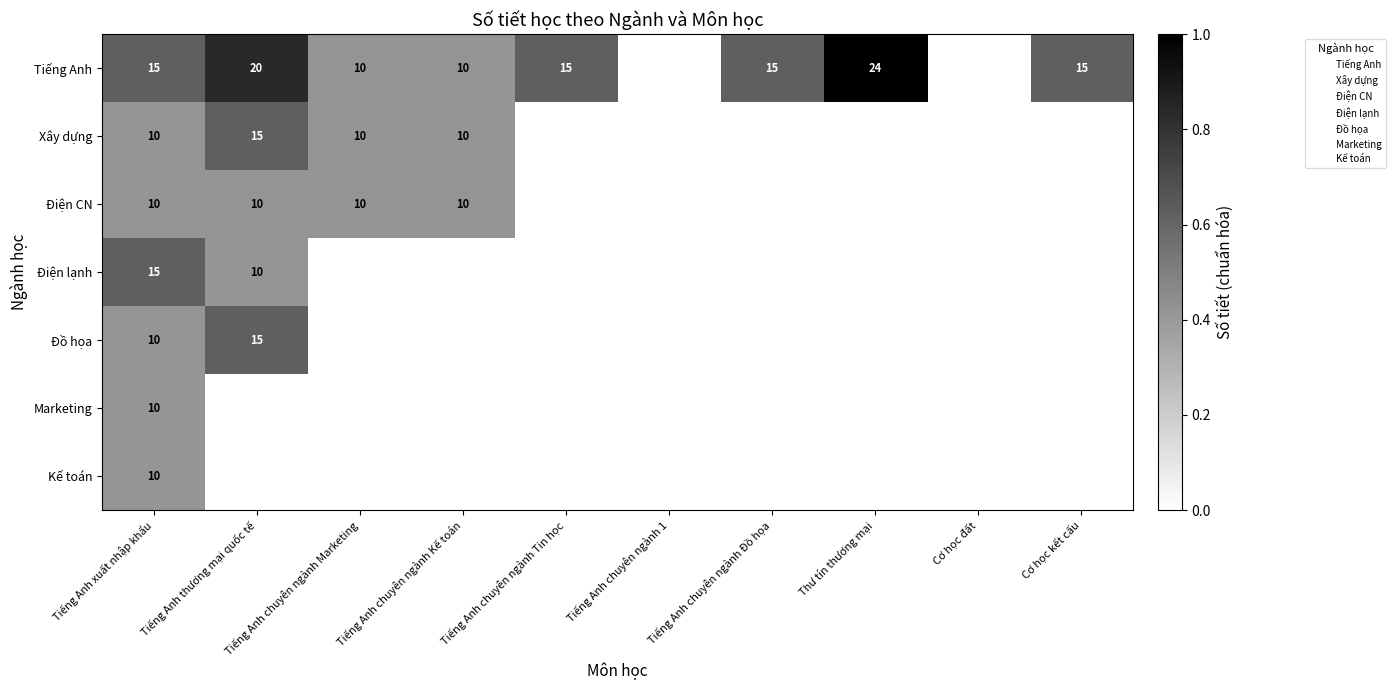

Reading left to right, transcribe all the data shown in this chart.

Tiếng Anh: Tiếng Anh xuất nhập khẩu=0.6	Tiếng Anh thương mại quốc tế=0.8	Tiếng Anh chuyên ngành Marketing=0.4	Tiếng Anh chuyên ngành Kế toán=0.4	Tiếng Anh chuyên ngành Tin học=0.6	Tiếng Anh chuyên ngành 1=0.0	Tiếng Anh chuyên ngành Đồ họa=0.6	Thư tín thương mại=1.0	Cơ học đất=0.0	Cơ học kết cấu=0.6
Xây dựng: Tiếng Anh xuất nhập khẩu=0.4	Tiếng Anh thương mại quốc tế=0.6	Tiếng Anh chuyên ngành Marketing=0.4	Tiếng Anh chuyên ngành Kế toán=0.4	Tiếng Anh chuyên ngành Tin học=0.0	Tiếng Anh chuyên ngành 1=0.0	Tiếng Anh chuyên ngành Đồ họa=0.0	Thư tín thương mại=0.0	Cơ học đất=0.0	Cơ học kết cấu=0.0
Điện CN: Tiếng Anh xuất nhập khẩu=0.4	Tiếng Anh thương mại quốc tế=0.4	Tiếng Anh chuyên ngành Marketing=0.4	Tiếng Anh chuyên ngành Kế toán=0.4	Tiếng Anh chuyên ngành Tin học=0.0	Tiếng Anh chuyên ngành 1=0.0	Tiếng Anh chuyên ngành Đồ họa=0.0	Thư tín thương mại=0.0	Cơ học đất=0.0	Cơ học kết cấu=0.0
Điện lạnh: Tiếng Anh xuất nhập khẩu=0.6	Tiếng Anh thương mại quốc tế=0.4	Tiếng Anh chuyên ngành Marketing=0.0	Tiếng Anh chuyên ngành Kế toán=0.0	Tiếng Anh chuyên ngành Tin học=0.0	Tiếng Anh chuyên ngành 1=0.0	Tiếng Anh chuyên ngành Đồ họa=0.0	Thư tín thương mại=0.0	Cơ học đất=0.0	Cơ học kết cấu=0.0
Đồ họa: Tiếng Anh xuất nhập khẩu=0.4	Tiếng Anh thương mại quốc tế=0.6	Tiếng Anh chuyên ngành Marketing=0.0	Tiếng Anh chuyên ngành Kế toán=0.0	Tiếng Anh chuyên ngành Tin học=0.0	Tiếng Anh chuyên ngành 1=0.0	Tiếng Anh chuyên ngành Đồ họa=0.0	Thư tín thương mại=0.0	Cơ học đất=0.0	Cơ học kết cấu=0.0
Marketing: Tiếng Anh xuất nhập khẩu=0.4	Tiếng Anh thương mại quốc tế=0.0	Tiếng Anh chuyên ngành Marketing=0.0	Tiếng Anh chuyên ngành Kế toán=0.0	Tiếng Anh chuyên ngành Tin học=0.0	Tiếng Anh chuyên ngành 1=0.0	Tiếng Anh chuyên ngành Đồ họa=0.0	Thư tín thương mại=0.0	Cơ học đất=0.0	Cơ học kết cấu=0.0
Kế toán: Tiếng Anh xuất nhập khẩu=0.4	Tiếng Anh thương mại quốc tế=0.0	Tiếng Anh chuyên ngành Marketing=0.0	Tiếng Anh chuyên ngành Kế toán=0.0	Tiếng Anh chuyên ngành Tin học=0.0	Tiếng Anh chuyên ngành 1=0.0	Tiếng Anh chuyên ngành Đồ họa=0.0	Thư tín thương mại=0.0	Cơ học đất=0.0	Cơ học kết cấu=0.0